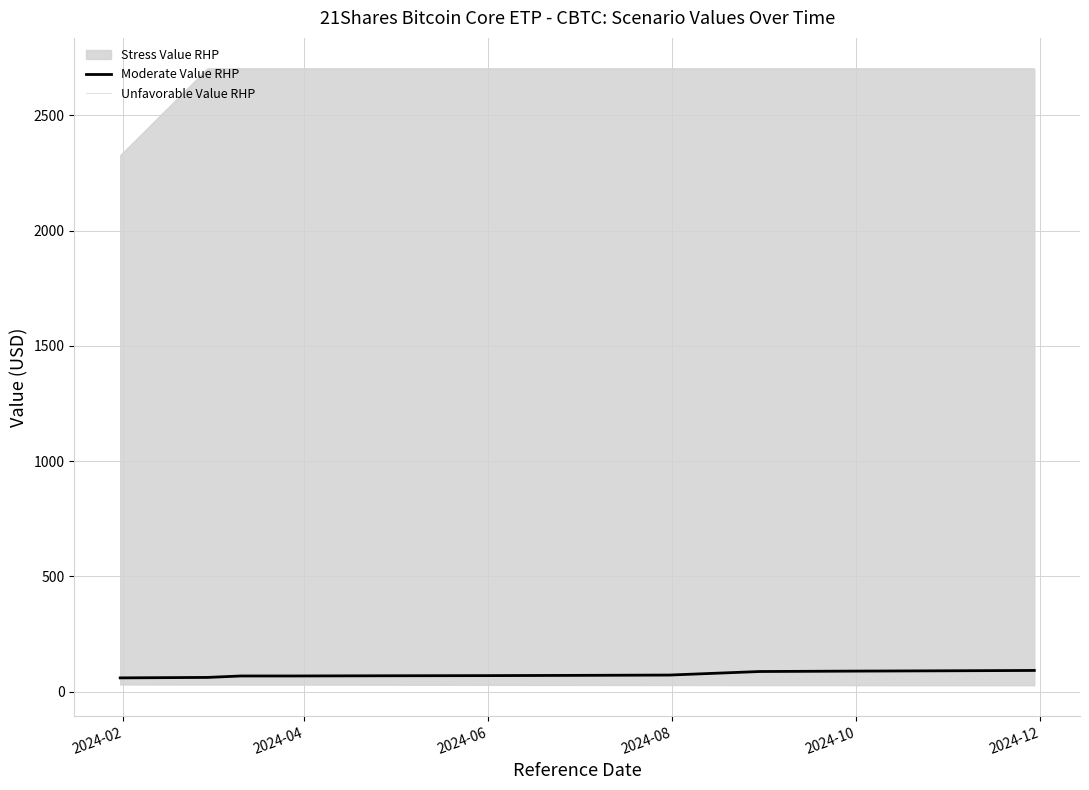

True or false: Moderate Value RHP has more than 2 interior local peaks.

False